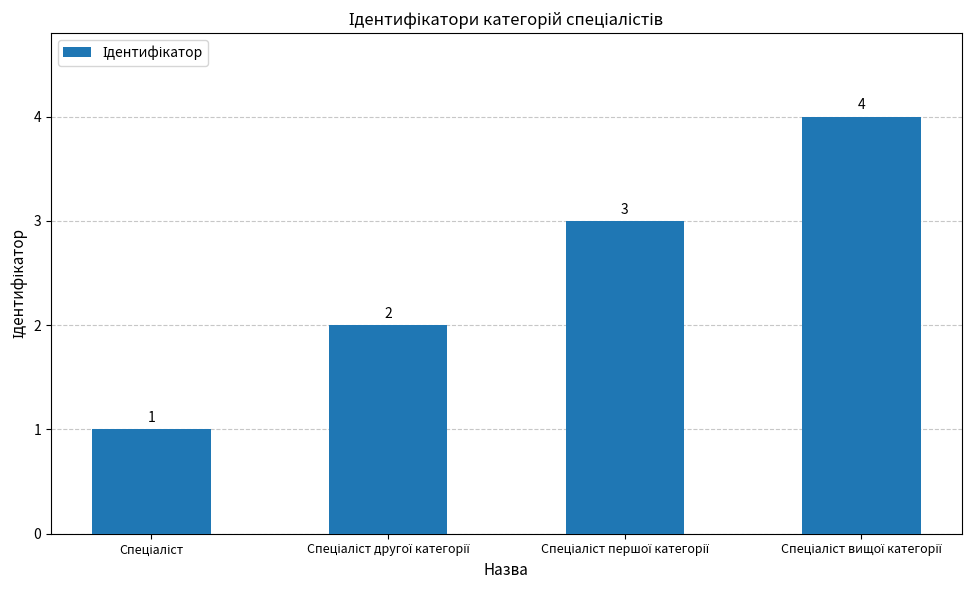

How many values are between 2 and 4?

3